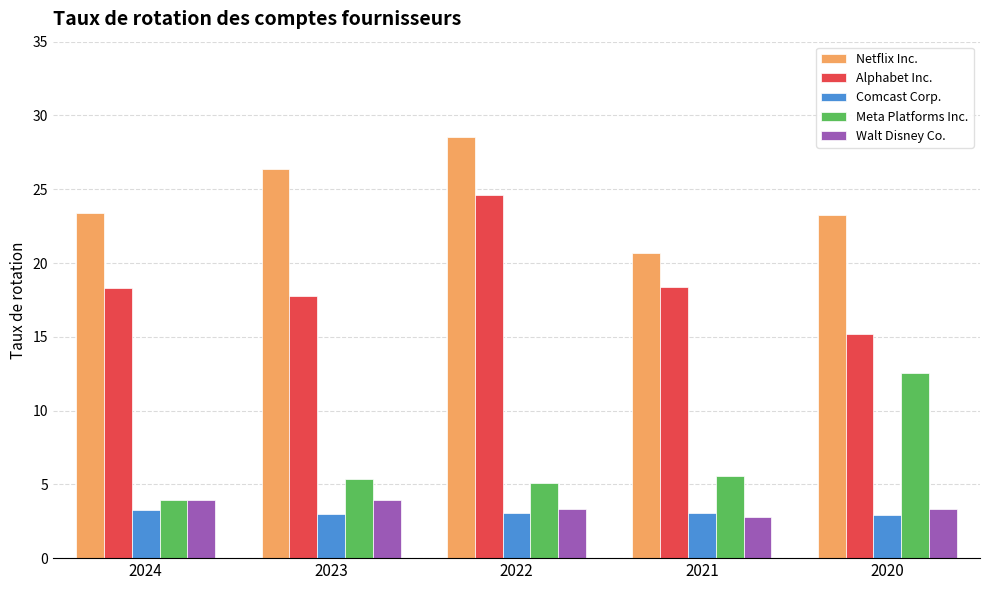

At which label does Walt Disney Co. reach its minimum?

2021